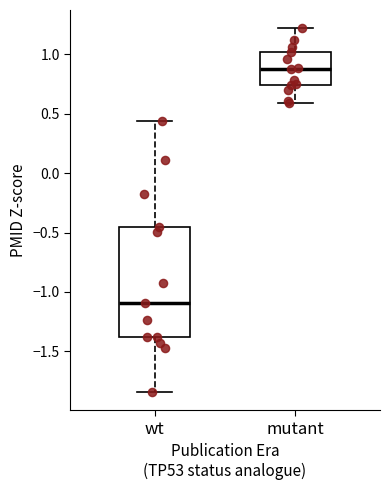

Reading left to right, transcribe this box plot: for each box, give where its median line is, the range the box spans, and where its two whiskers end, as read against the y-axis. The values are not printed on the chart, so give them approximately, as read against the axis.

wt: median -1.10, box -1.40 to -0.45, whiskers -1.85 to 0.45
mutant: median 0.90, box 0.75 to 1.00, whiskers 0.60 to 1.20